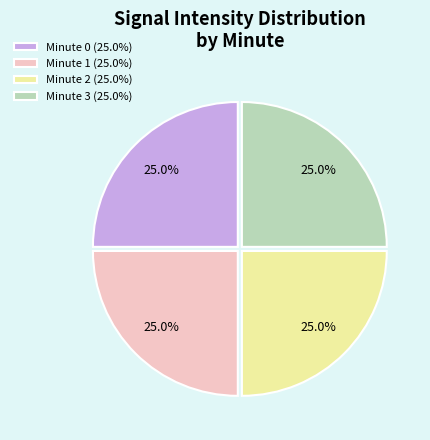

What percentage do Minute 2 and Minute 0 together represent?

50.0%